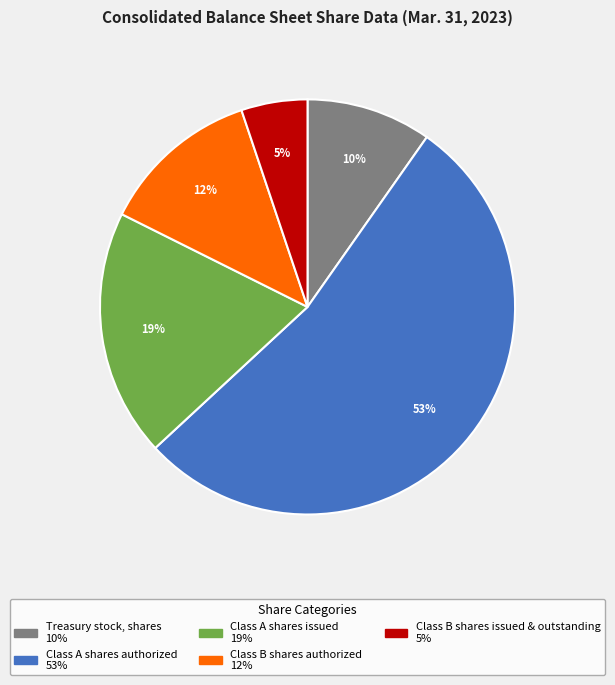

Does Class A shares authorized account for over 50% of the chart?

Yes